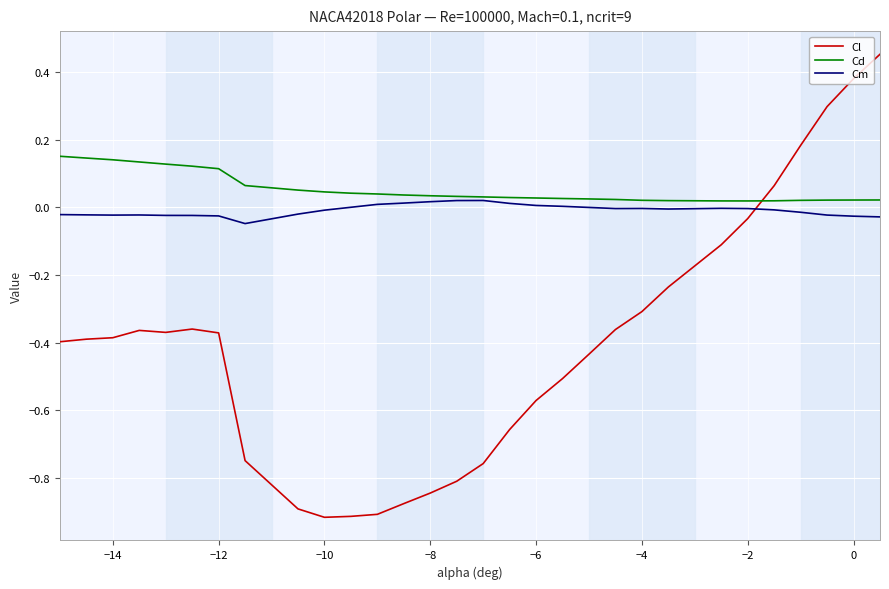

Which series has the largest range (max minus min)?

Cl